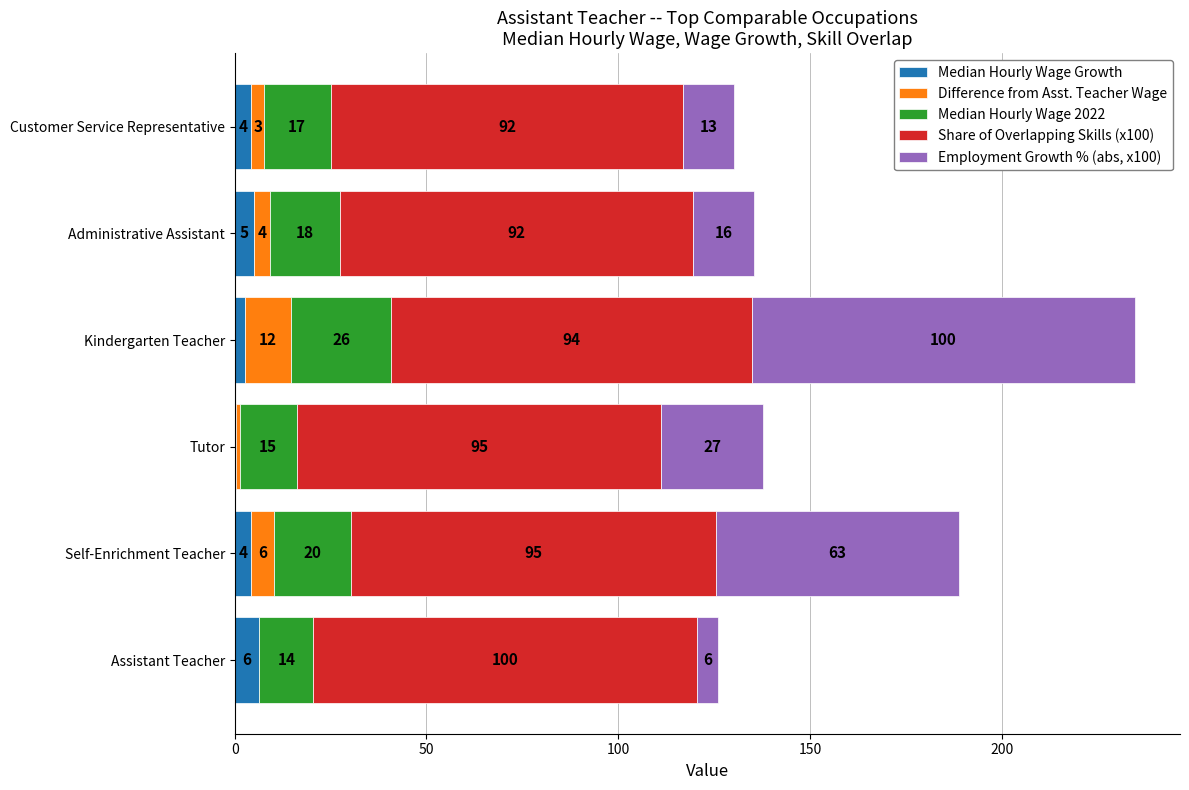

At which category is the sum across all series the highest?

Kindergarten Teacher